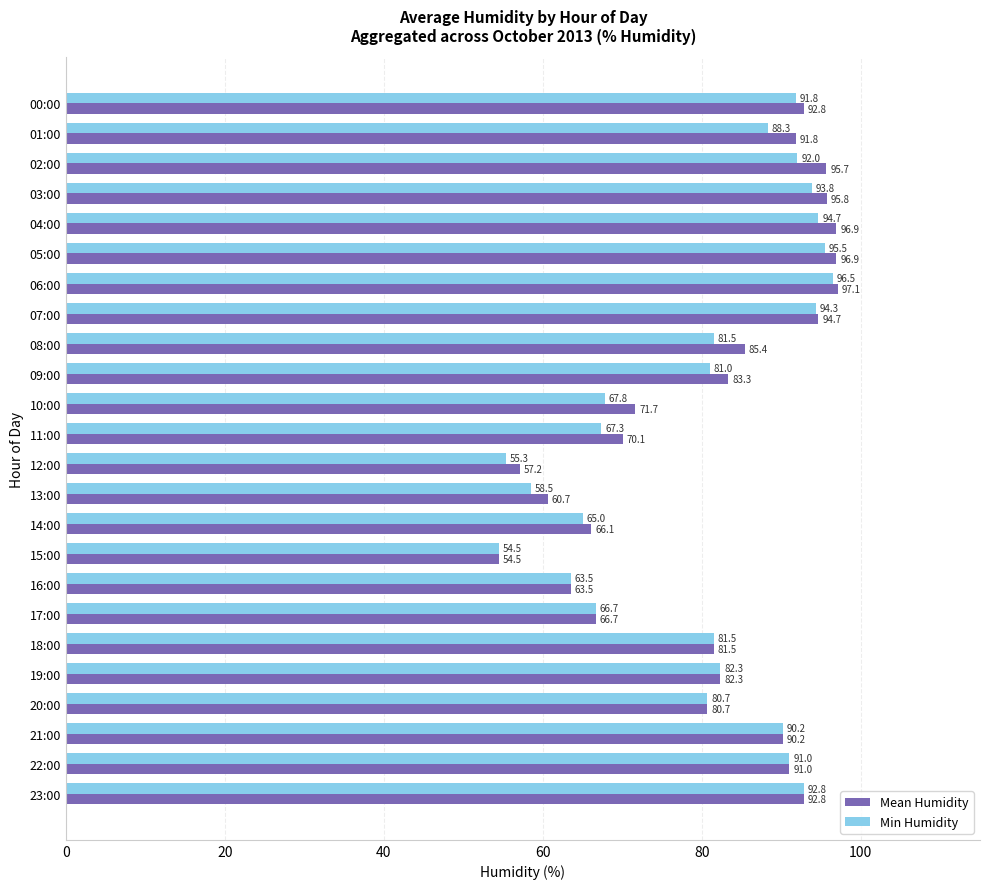

At 09:00, list the series in order from smallest to largest.

Min Humidity, Mean Humidity